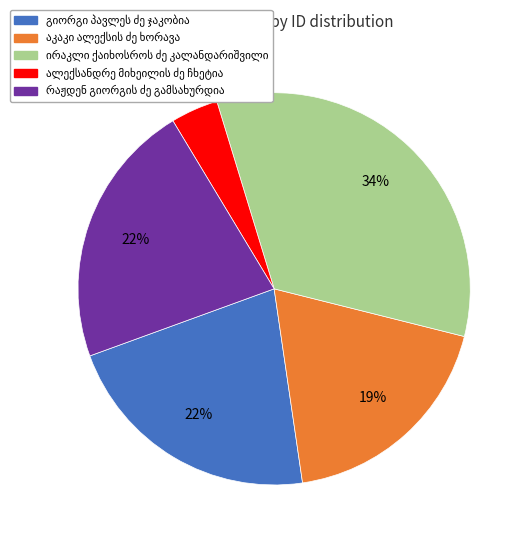

To the nearest percent, what is the difference between the largest and smallest slice percentages?

30%